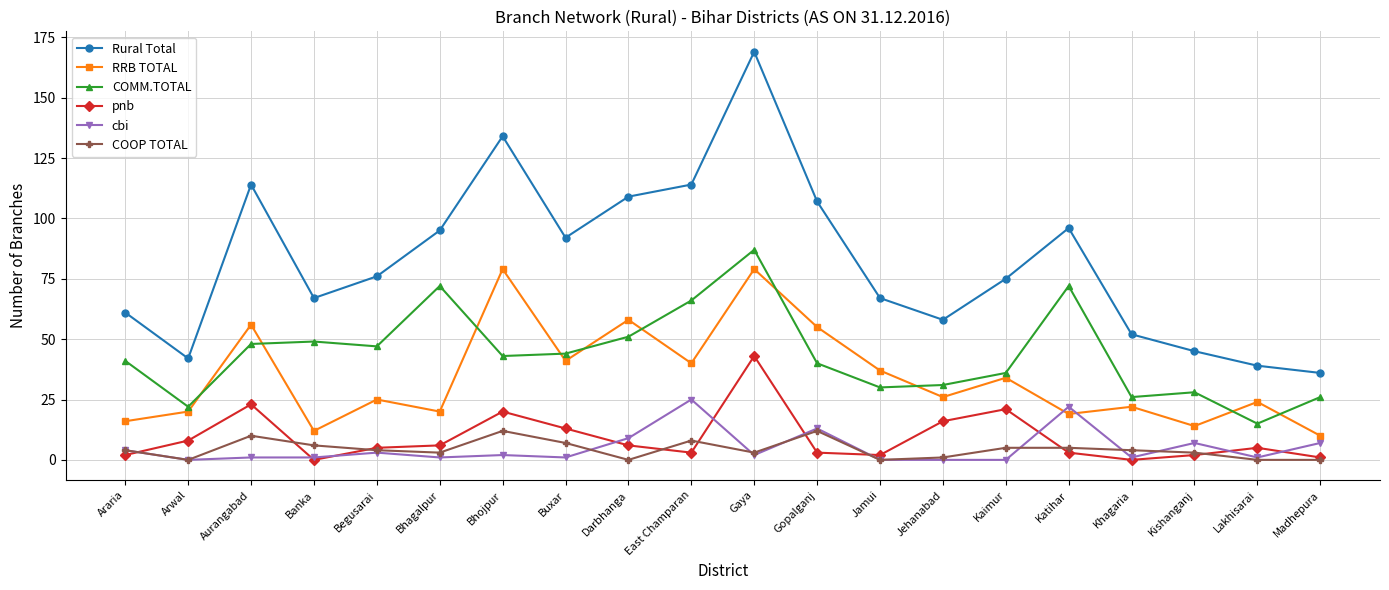

True or false: COMM.TOTAL has more than 0 points higher than both neighbors.

True